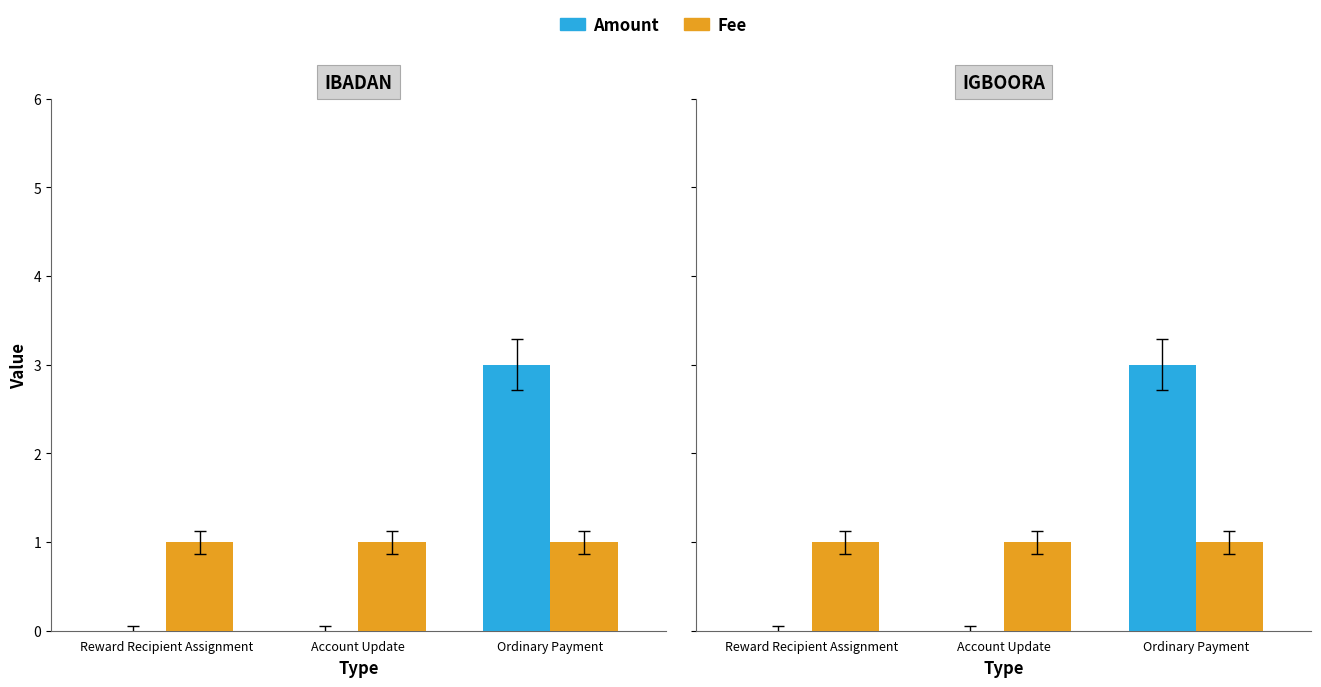

Between Account Update and Ordinary Payment, which series saw the biggest shift?

Amount